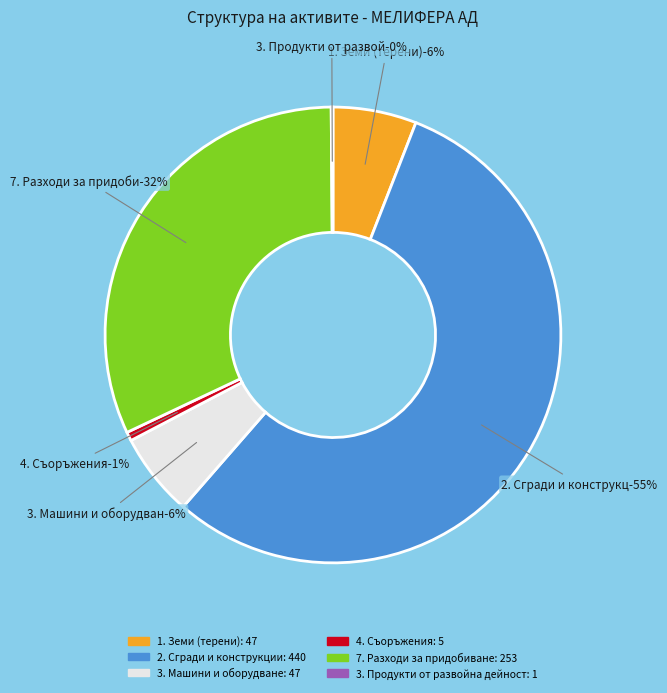

Which category accounts for the majority?

2. Сгради и конструкции